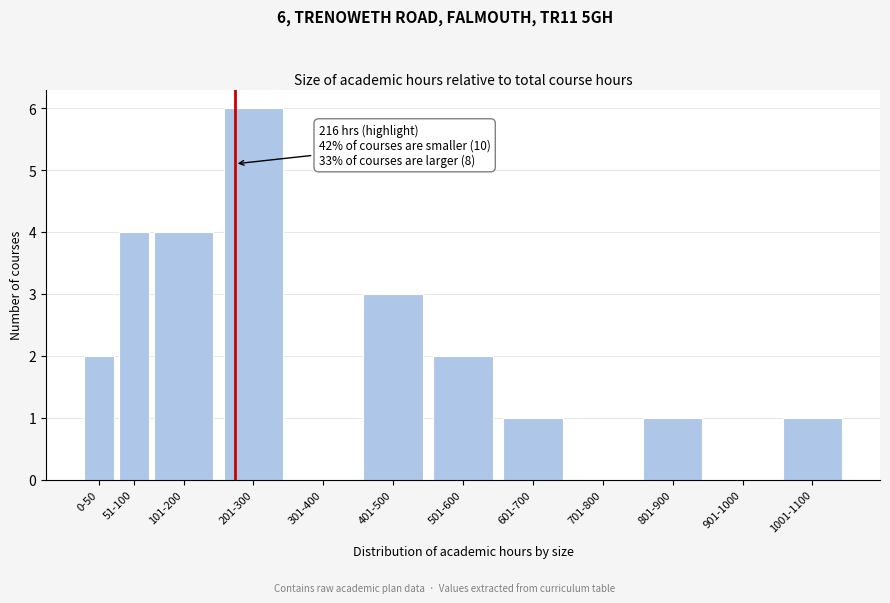

Reading left to right, transcribe all the data shown in this chart.

0-50=2	51-100=4	101-200=4	201-300=6	301-400=0	401-500=3	501-600=2	601-700=1	701-800=0	801-900=1	901-1000=0	1001-1100=1